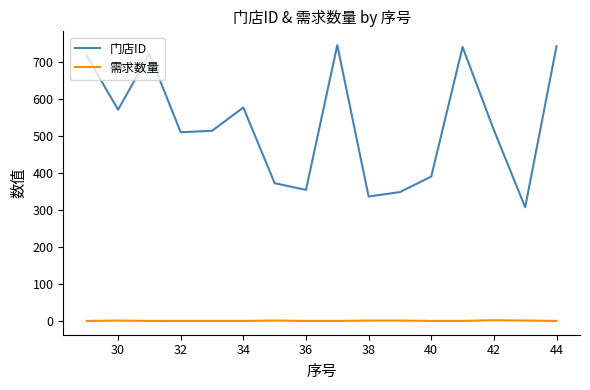

List the series in order of their peak value, lowest first.

需求数量, 门店ID